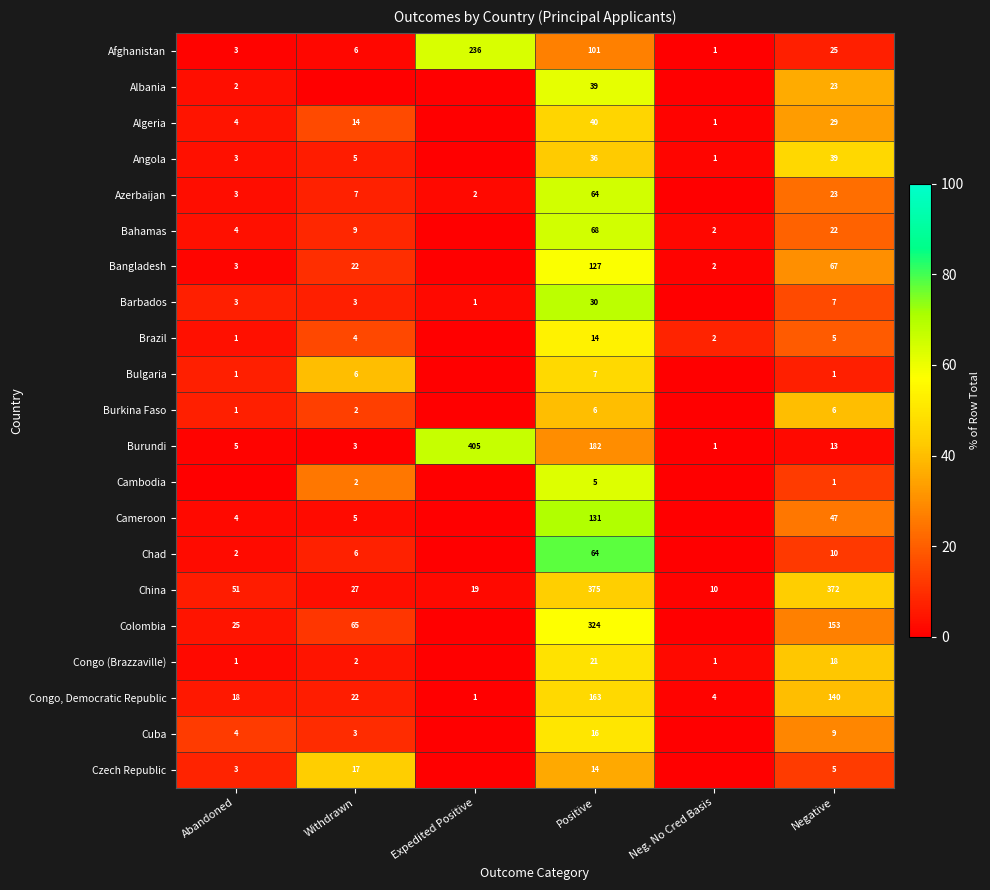

Is it true that Chad equals 92 at Positive?

False